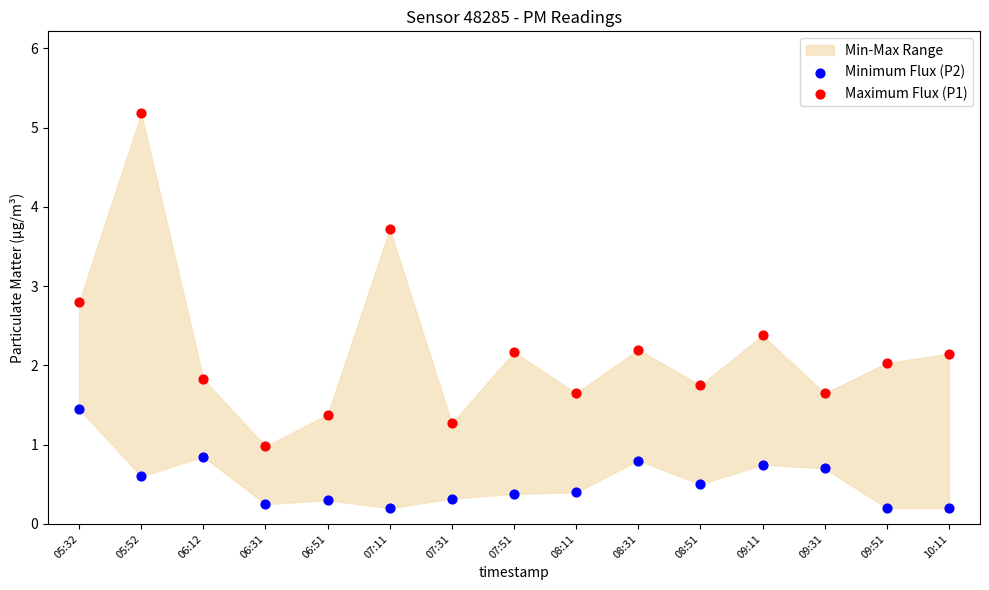

Which series reaches the minimum Y coordinate?

Minimum Flux (P2)